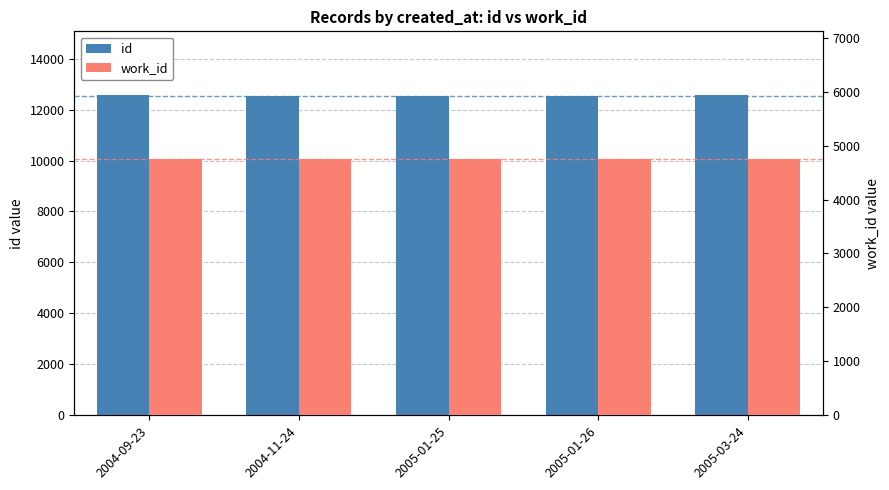

True or false: work_id has a value of 6734 at 2005-01-25.

False